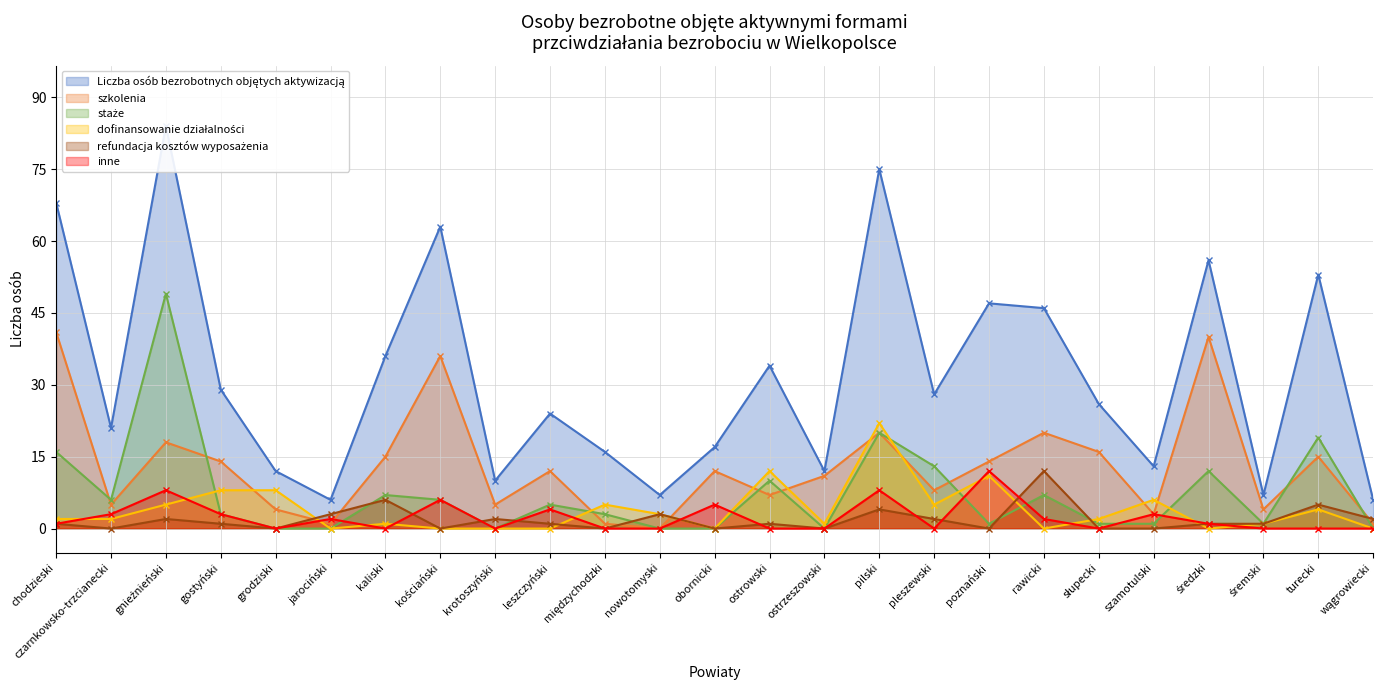

How many interior local peaks does the Liczba osób bezrobotnych objętych aktywizacją series have?

8